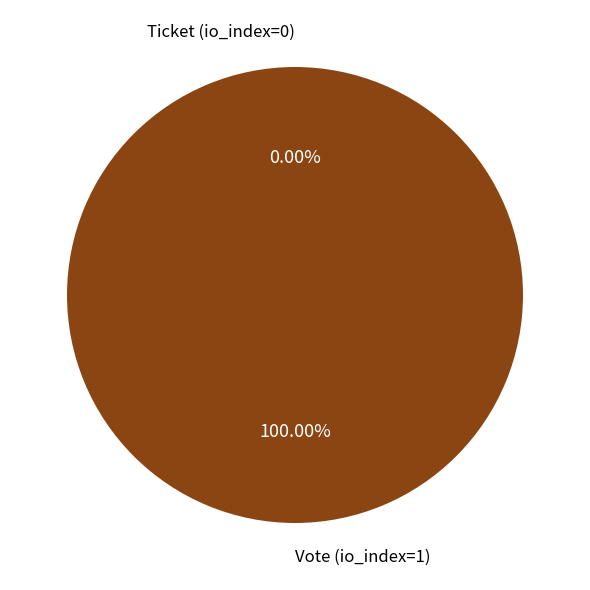

How many segments does this pie chart have?

2